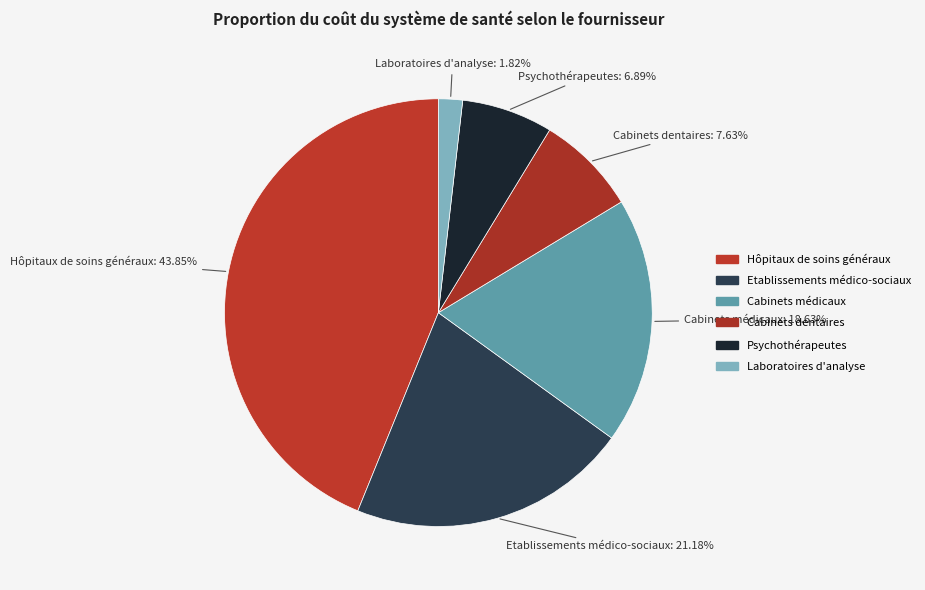

Count the number of slices in the pie.

6